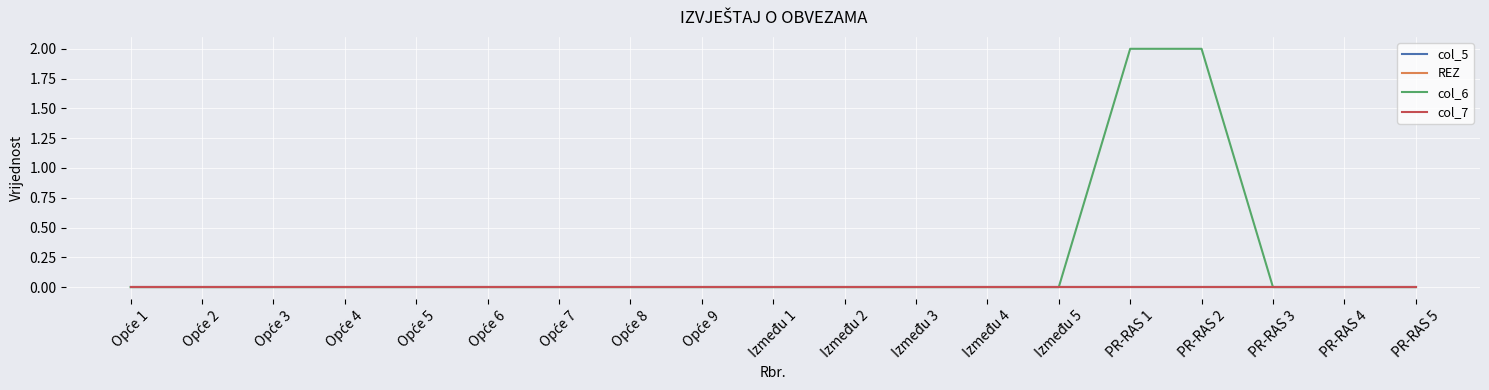

Reading left to right, what are all the values shown in this chart?

col_5: Opće 1=0	Opće 2=0	Opće 3=0	Opće 4=0	Opće 5=0	Opće 6=0	Opće 7=0	Opće 8=0	Opće 9=0	Između 1=0	Između 2=0	Između 3=0	Između 4=0	Između 5=0	PR-RAS 1=0	PR-RAS 2=0	PR-RAS 3=0	PR-RAS 4=0	PR-RAS 5=0
REZ: Opće 1=0	Opće 2=0	Opće 3=0	Opće 4=0	Opće 5=0	Opće 6=0	Opće 7=0	Opće 8=0	Opće 9=0	Između 1=0	Između 2=0	Između 3=0	Između 4=0	Između 5=0	PR-RAS 1=0	PR-RAS 2=0	PR-RAS 3=0	PR-RAS 4=0	PR-RAS 5=0
col_6: Opće 1=0	Opće 2=0	Opće 3=0	Opće 4=0	Opće 5=0	Opće 6=0	Opće 7=0	Opće 8=0	Opće 9=0	Između 1=0	Između 2=0	Između 3=0	Između 4=0	Između 5=0	PR-RAS 1=2	PR-RAS 2=2	PR-RAS 3=0	PR-RAS 4=0	PR-RAS 5=0
col_7: Opće 1=0	Opće 2=0	Opće 3=0	Opće 4=0	Opće 5=0	Opće 6=0	Opće 7=0	Opće 8=0	Opće 9=0	Između 1=0	Između 2=0	Između 3=0	Između 4=0	Između 5=0	PR-RAS 1=0	PR-RAS 2=0	PR-RAS 3=0	PR-RAS 4=0	PR-RAS 5=0